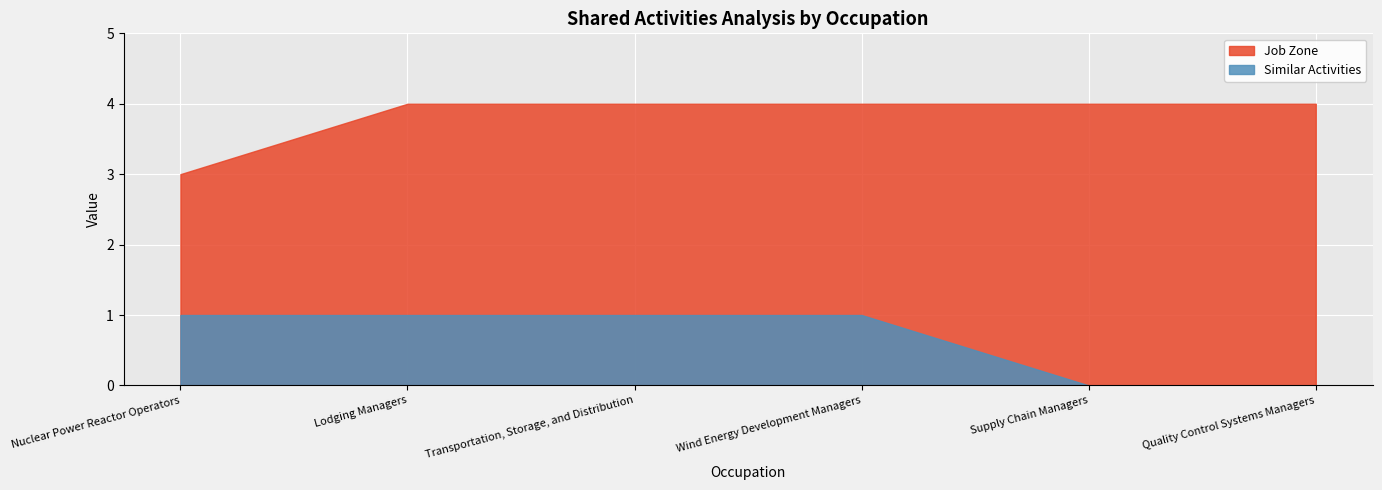

True or false: Job Zone and Similar Activities cross at least once.

False